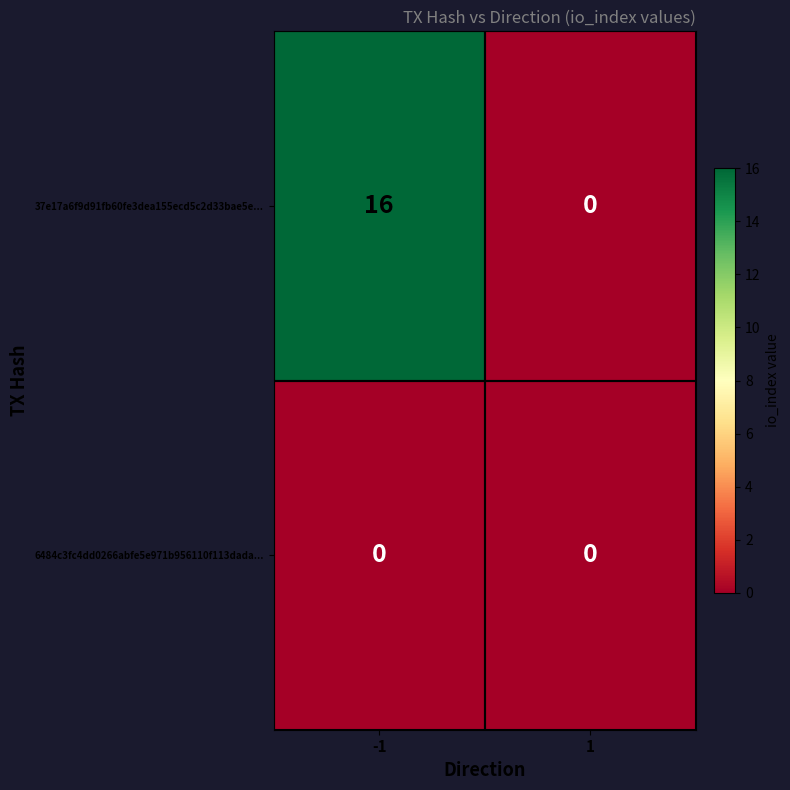

What is the sum of all 37e17a6f9d91fb60fe3dea155ecd5c2d33bae5e... values?

16